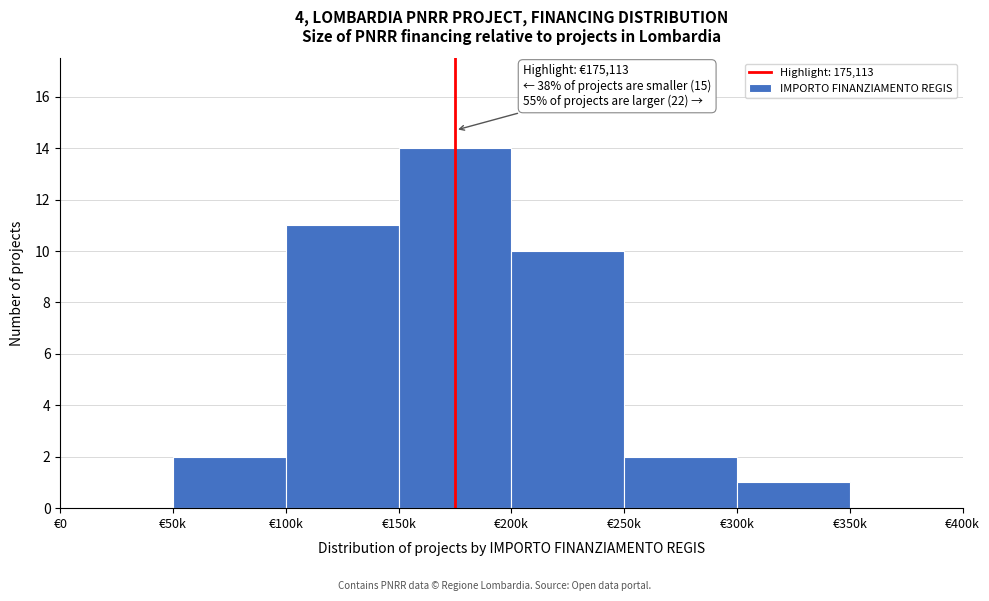

Reading left to right, list all the values displayed in this chart.

€0=0	€50k=2	€100k=11	€150k=14	€200k=10	€250k=2	€300k=1	€350k=0